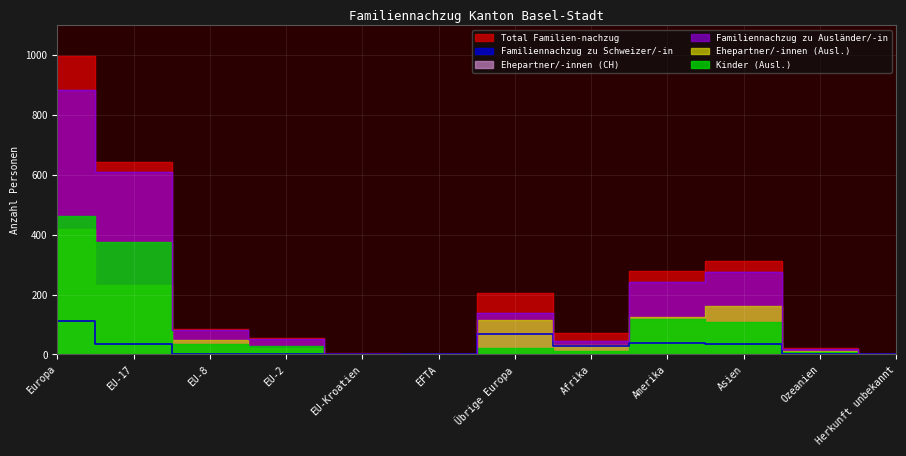

What position from the left is Übrige Europa?

7